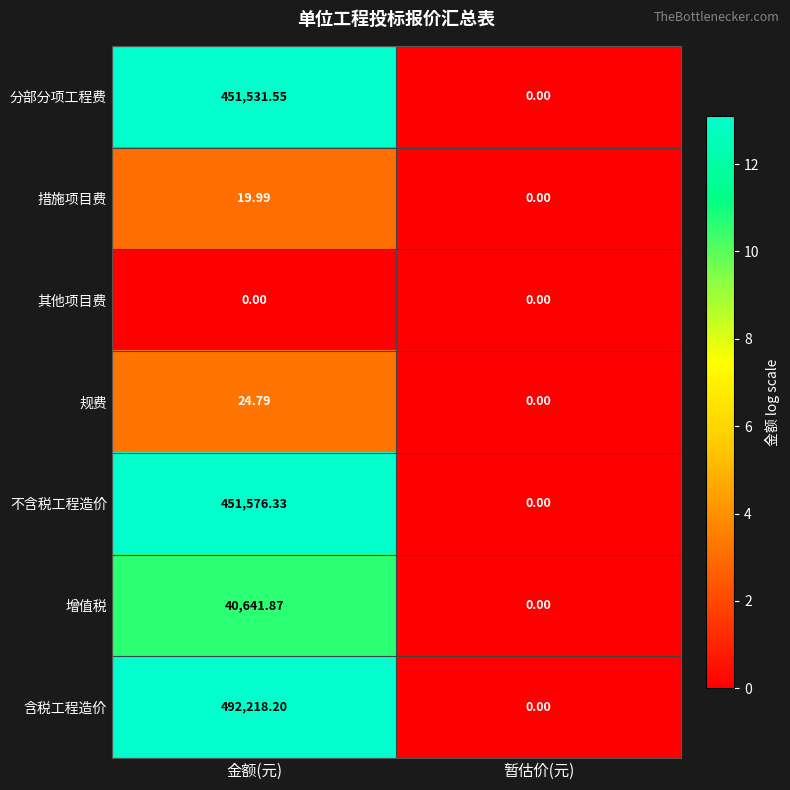

At 金额(元), list the series in order from smallest to largest.

其他项目费, 措施项目费, 规费, 增值税, 分部分项工程费, 不含税工程造价, 含税工程造价